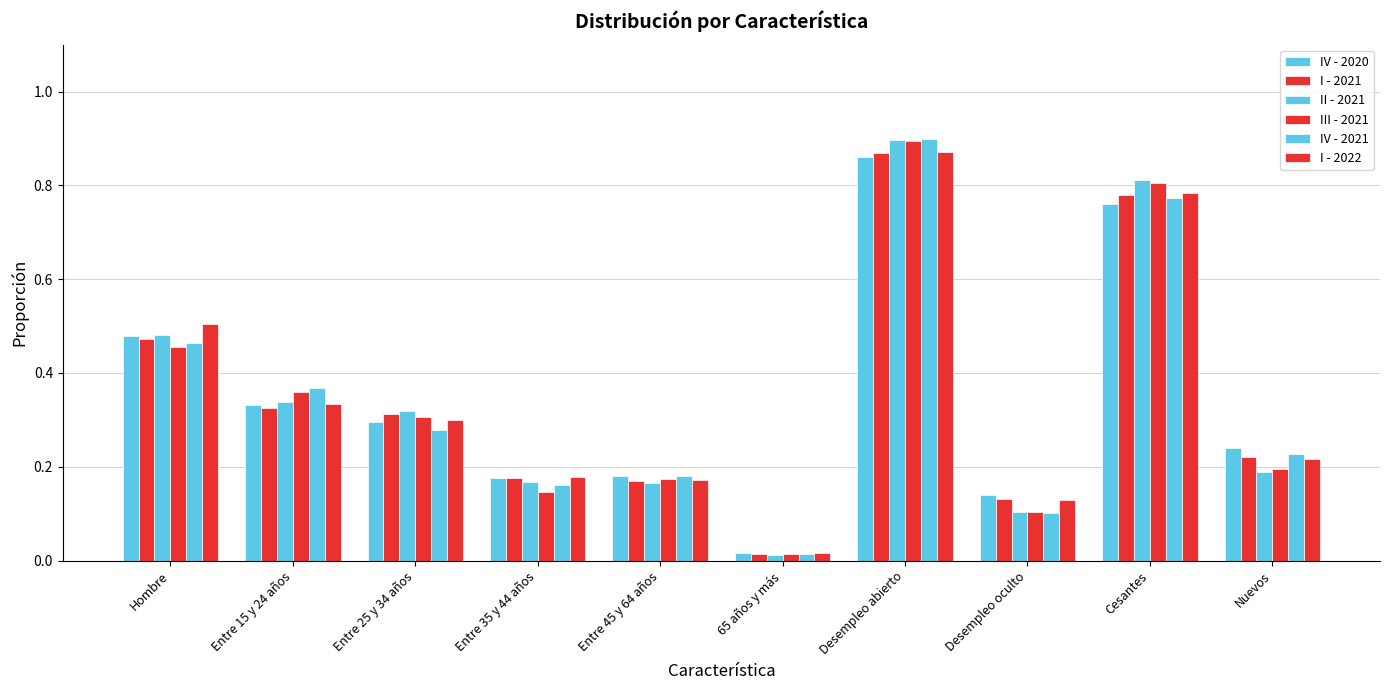

List the series in order of their peak value, lowest first.

IV - 2020, I - 2021, I - 2022, III - 2021, II - 2021, IV - 2021